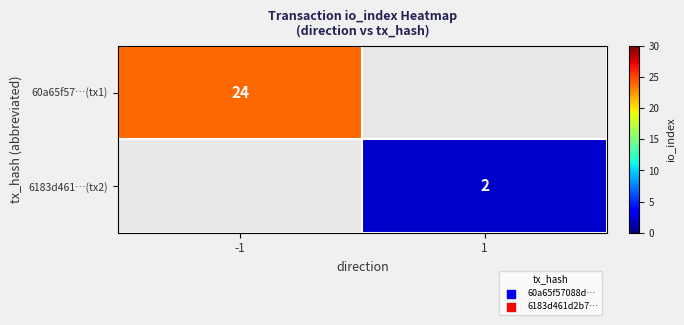

True or false: 60a65f57…(tx1) has a value of 40 at -1.

False